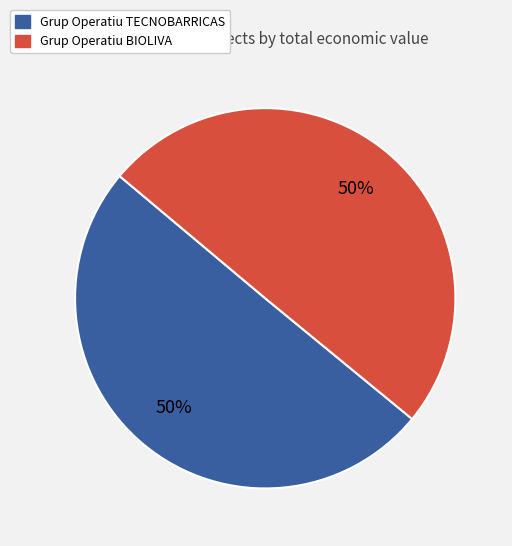

The Grup Operatiu BIOLIVA slice represents 56% of the pie. True or false?

False